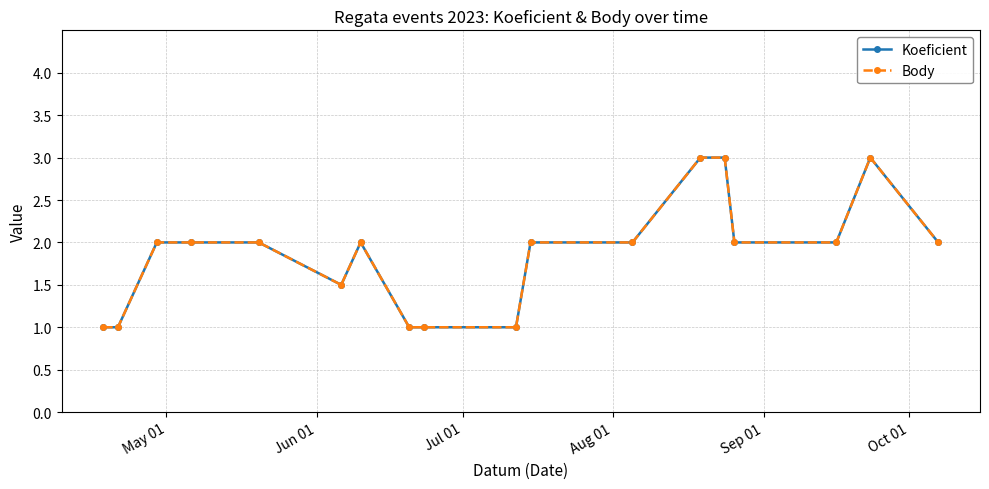

Is this an area chart (filled region under the line)?

No